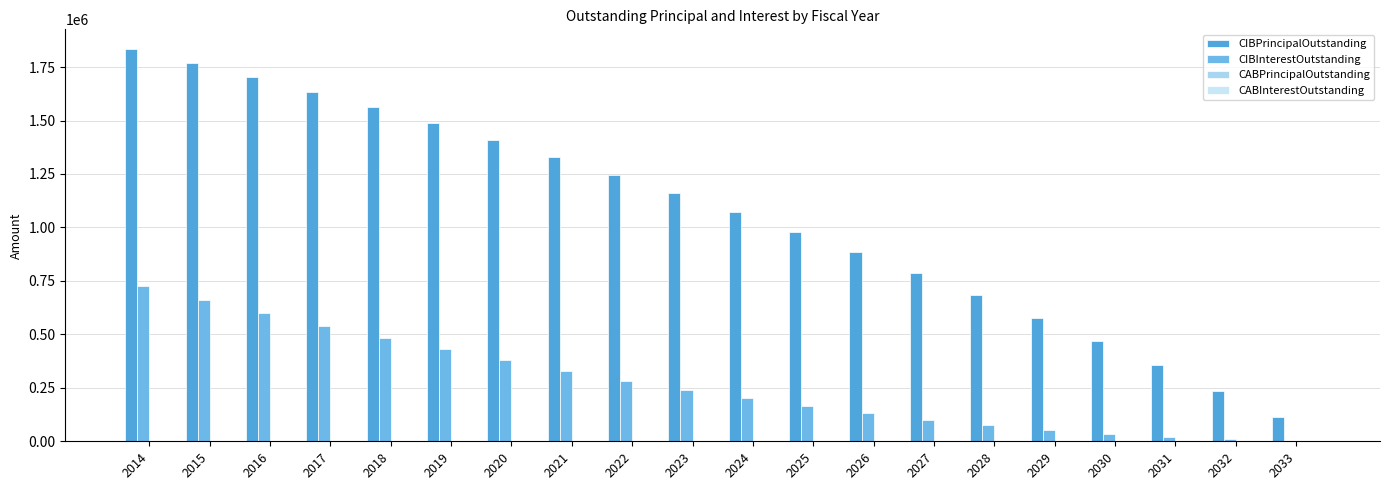

What is the total value across all series at 2029?

630398.3